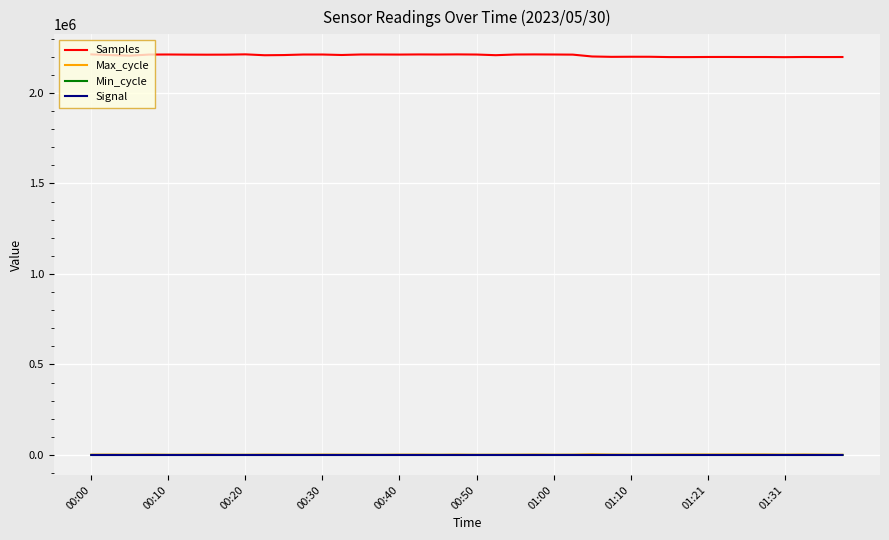

True or false: Samples and Signal cross at least once.

False